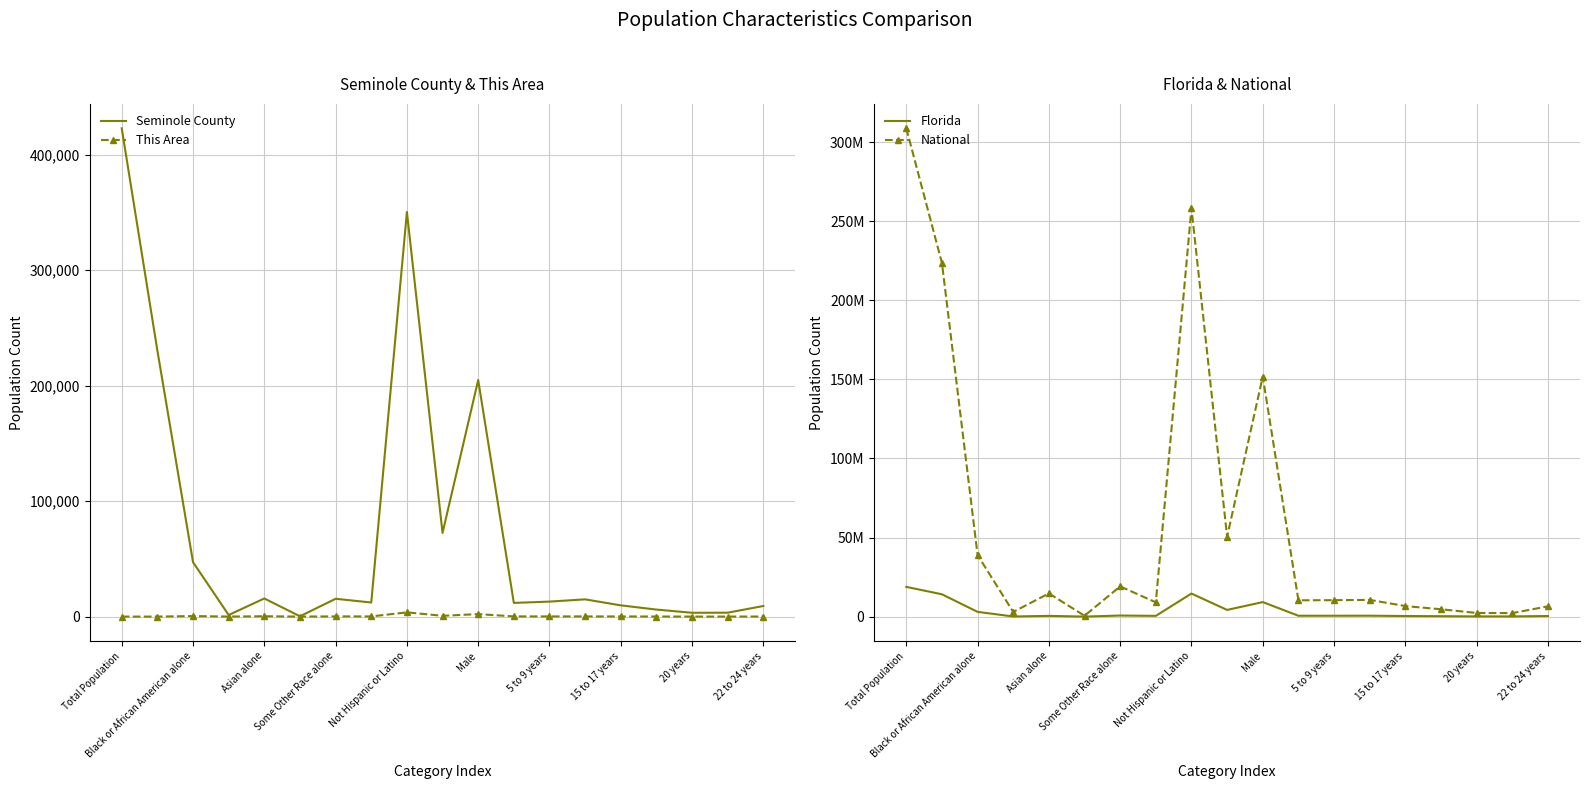

Where is Seminole County nearest to the value 211488?

Male